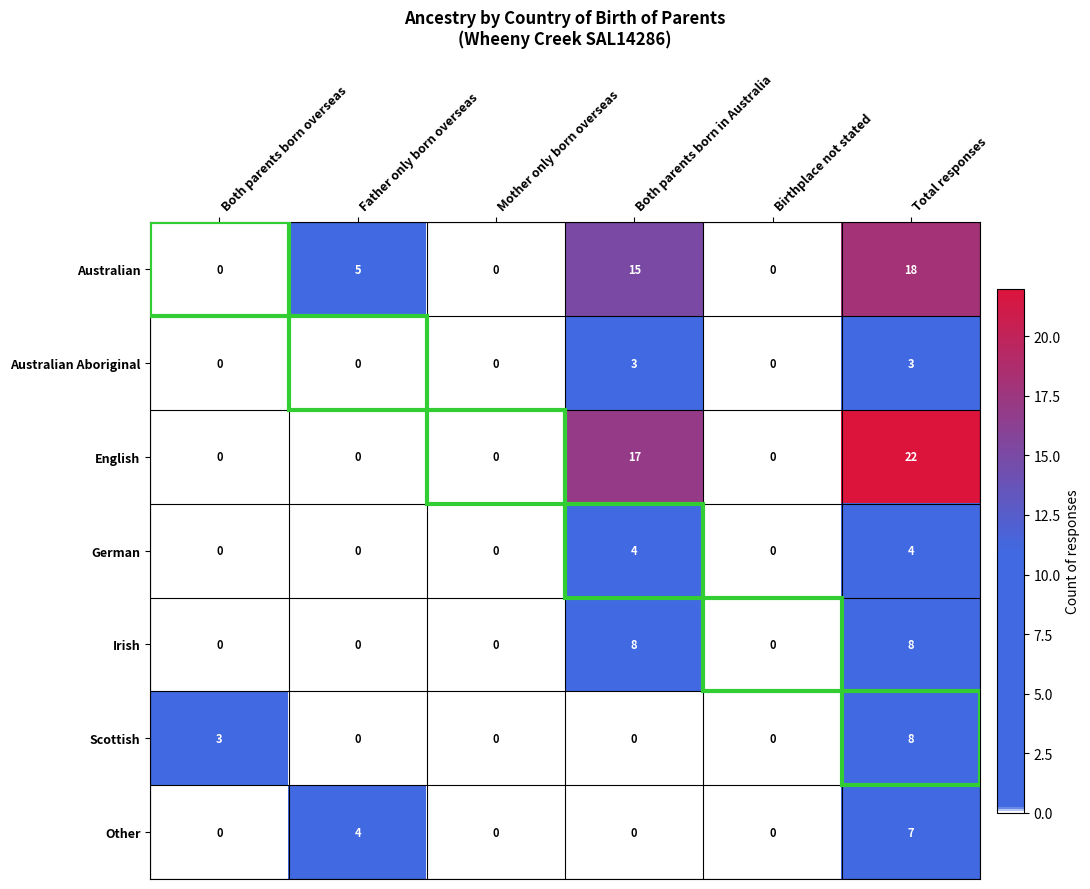

What is the approximate value of Other at Total responses?

7